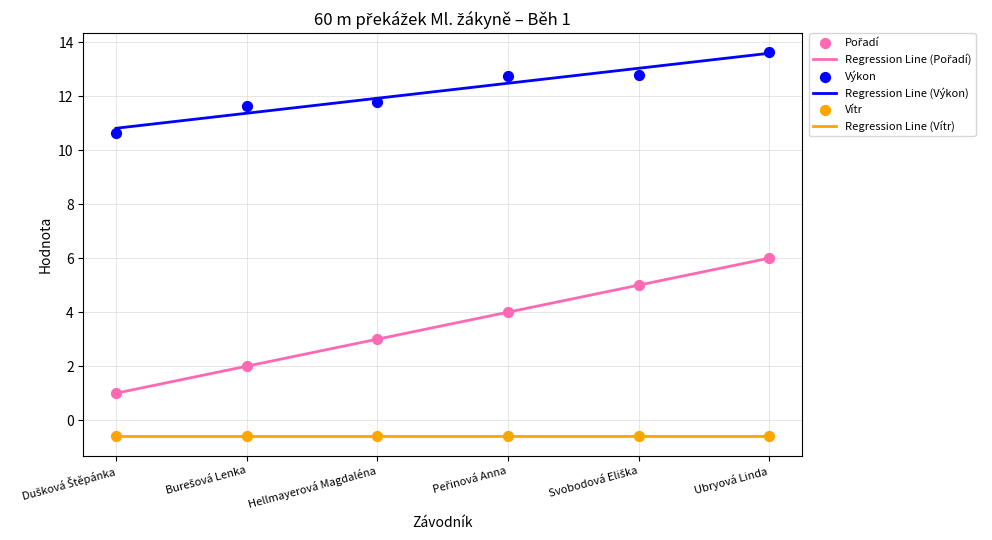

Which series reaches the minimum Y coordinate?

Regression Line (Vítr)